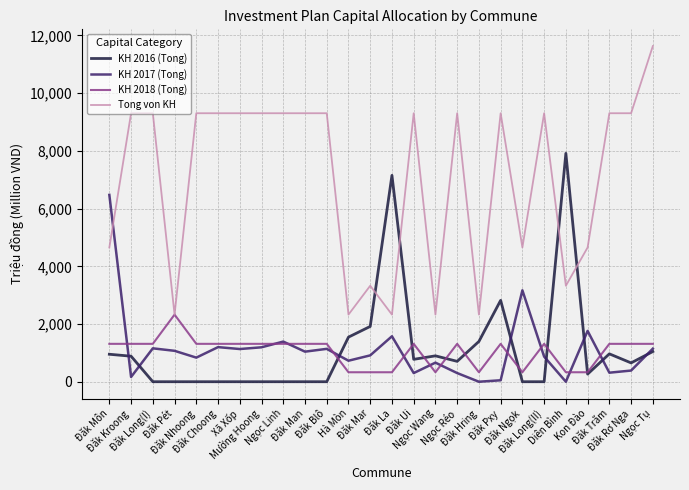

Which series has the widest spread of values?

Tong von KH